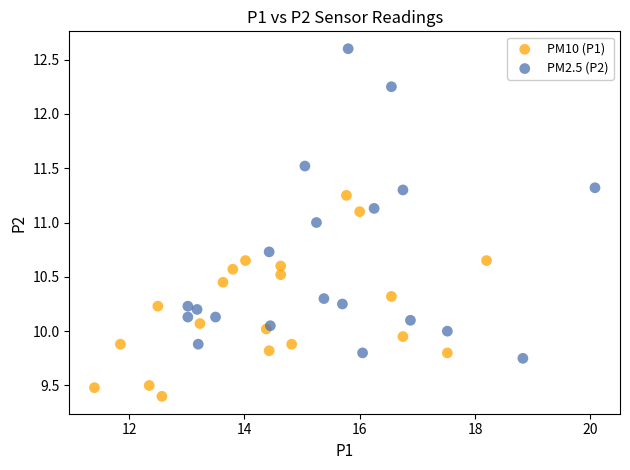

Which series contains the highest Y value?

PM2.5 (P2)